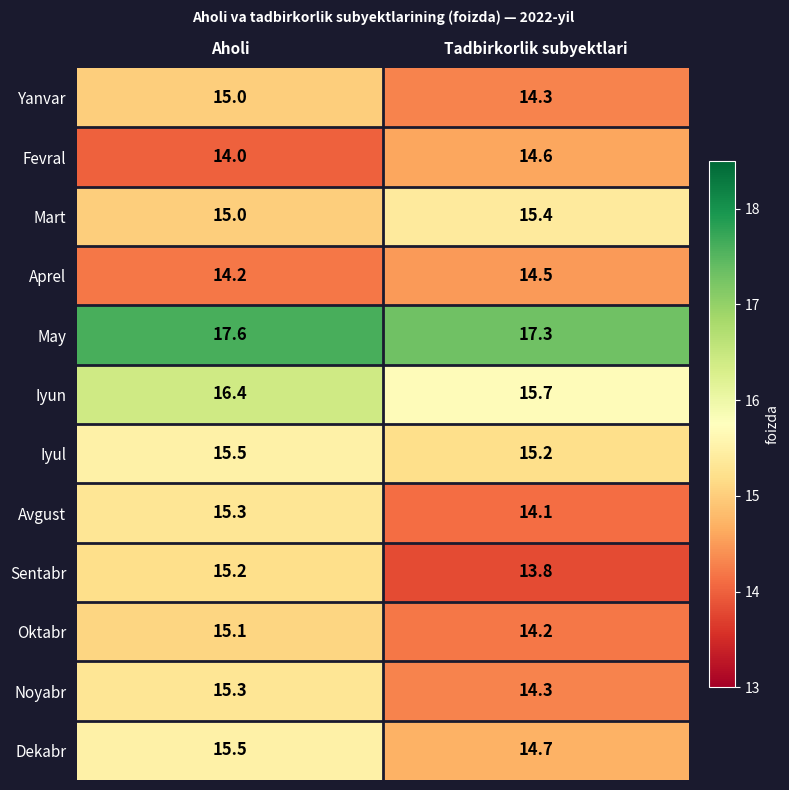

True or false: Yanvar has a value of 15.0 at Aholi.

True